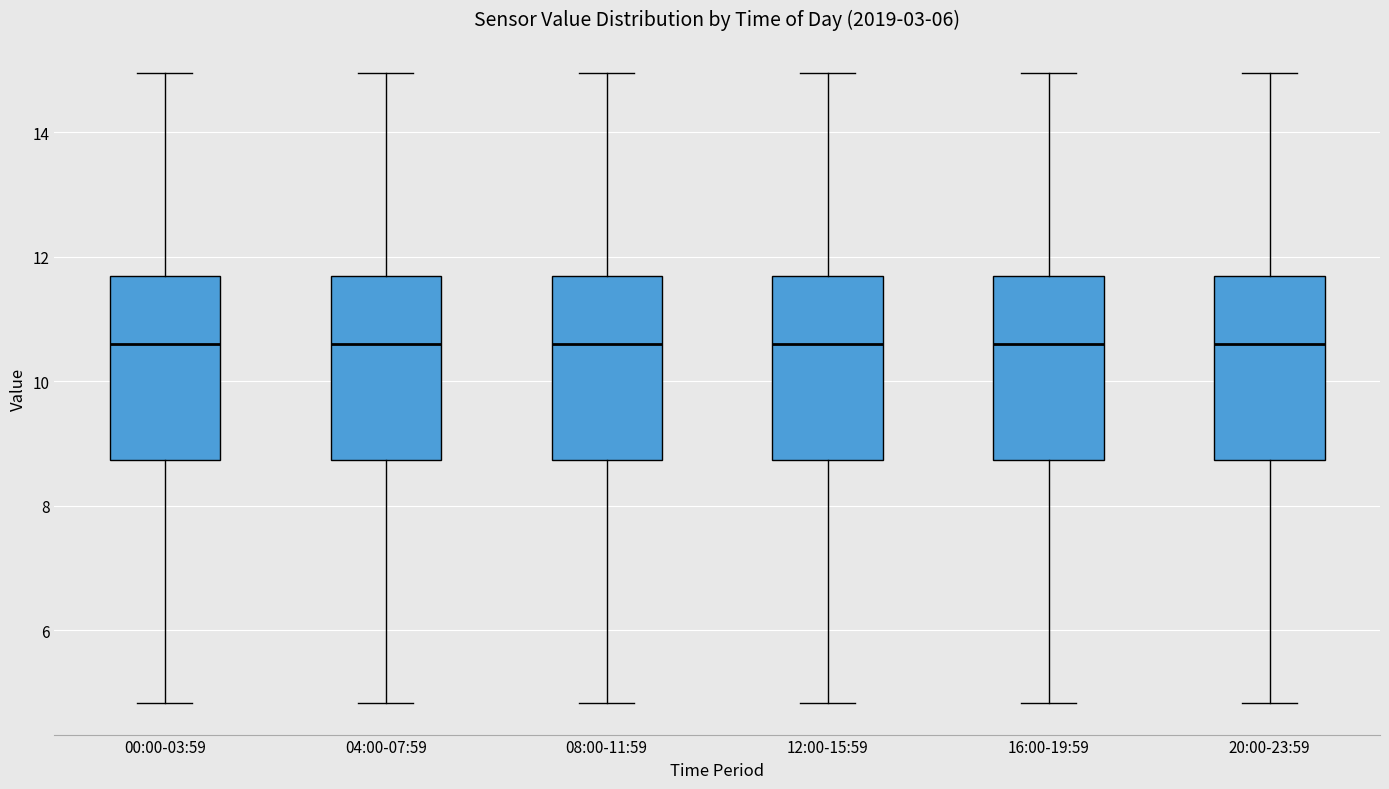

Reading left to right, read every box against the y-axis: the position of its median line, the range the box covers, and the ends of its whiskers. The values are not printed on the chart, so give them approximately, as read against the axis.

00:00-03:59: median 10.6, box 8.8 to 11.6, whiskers 4.8 to 15.0
04:00-07:59: median 10.6, box 8.8 to 11.6, whiskers 4.8 to 15.0
08:00-11:59: median 10.6, box 8.8 to 11.6, whiskers 4.8 to 15.0
12:00-15:59: median 10.6, box 8.8 to 11.6, whiskers 4.8 to 15.0
16:00-19:59: median 10.6, box 8.8 to 11.6, whiskers 4.8 to 15.0
20:00-23:59: median 10.6, box 8.8 to 11.6, whiskers 4.8 to 15.0